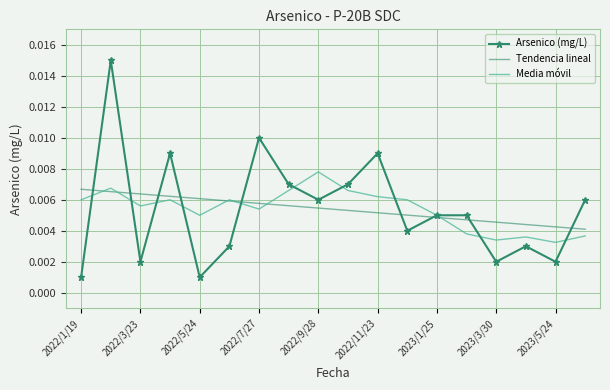

Rank the series by their maximum value, from highest to lowest.

Arsenico (mg/L), Media móvil, Tendencia lineal